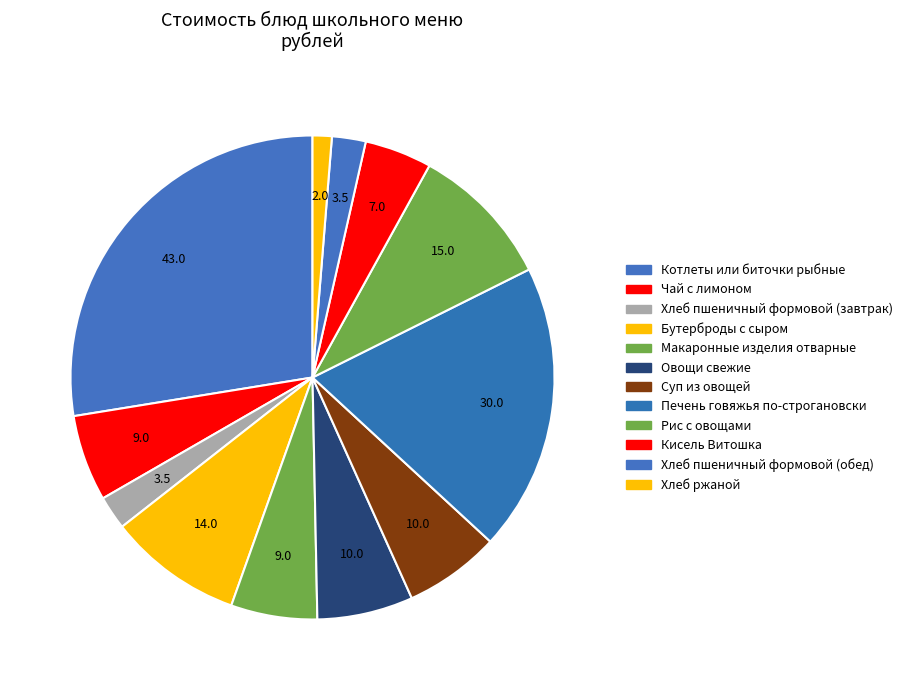

To the nearest percent, what percentage of the pie is Рис с овощами?

10%